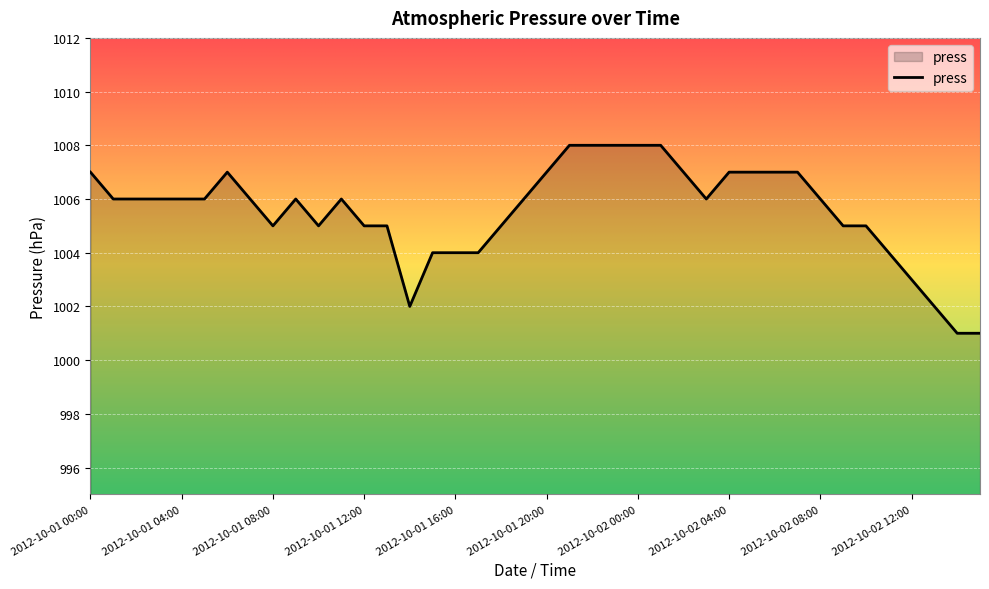

What is the difference between the maximum and minimum values?

7